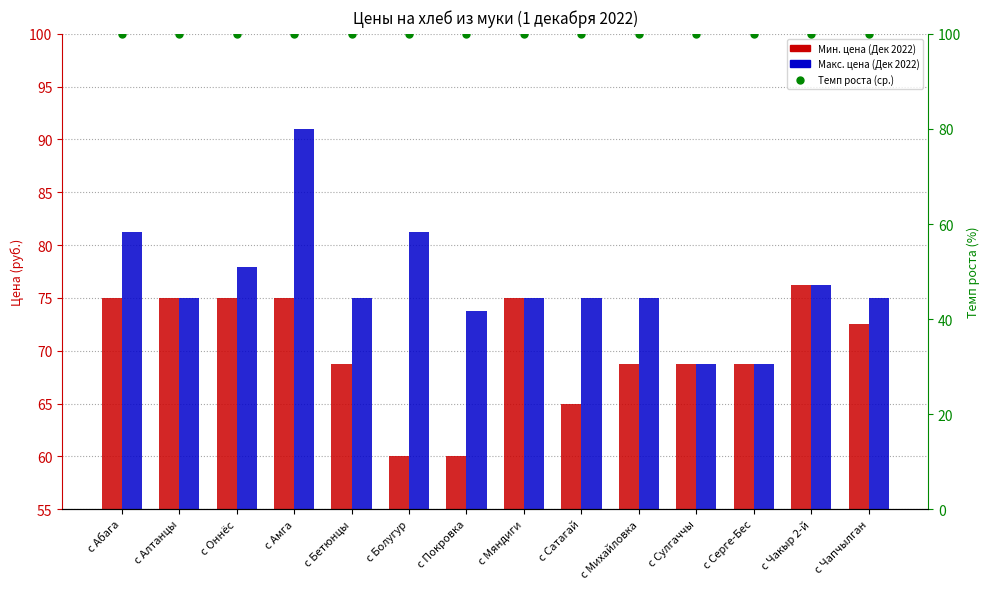

Rank the series by their maximum value, from lowest to highest.

Мин. цена (Дек 2022), Макс. цена (Дек 2022), Темп роста (ср.)